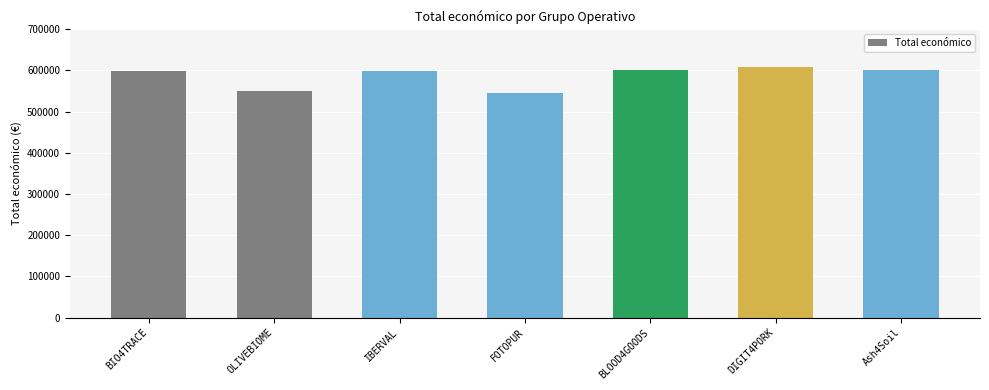

Count the number of data series in this chart.

1